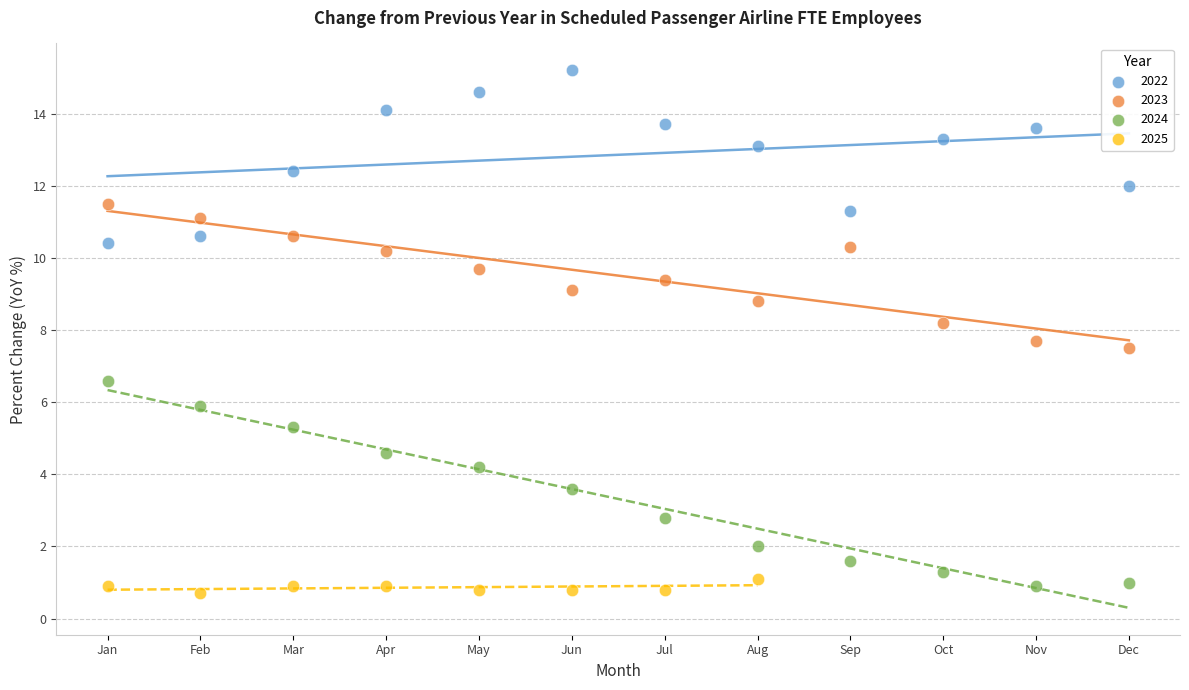

Which series contains the highest Y value?

2022